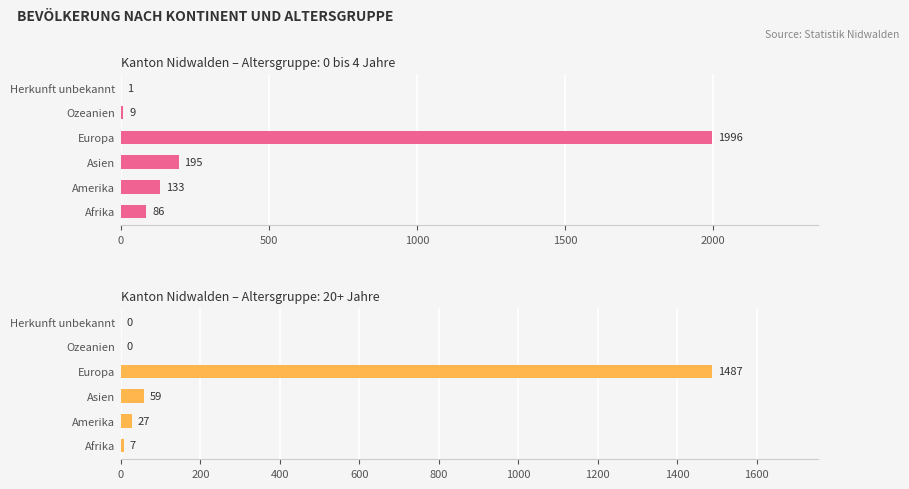

Which series has the largest range (max minus min)?

0 bis 4 Jahre